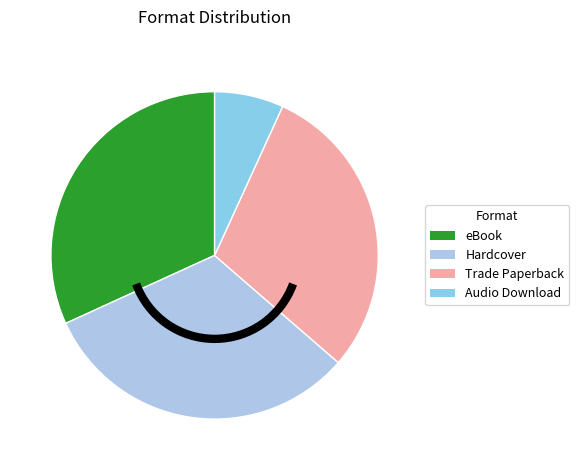

To the nearest percent, what portion does Audio Download represent?

7%